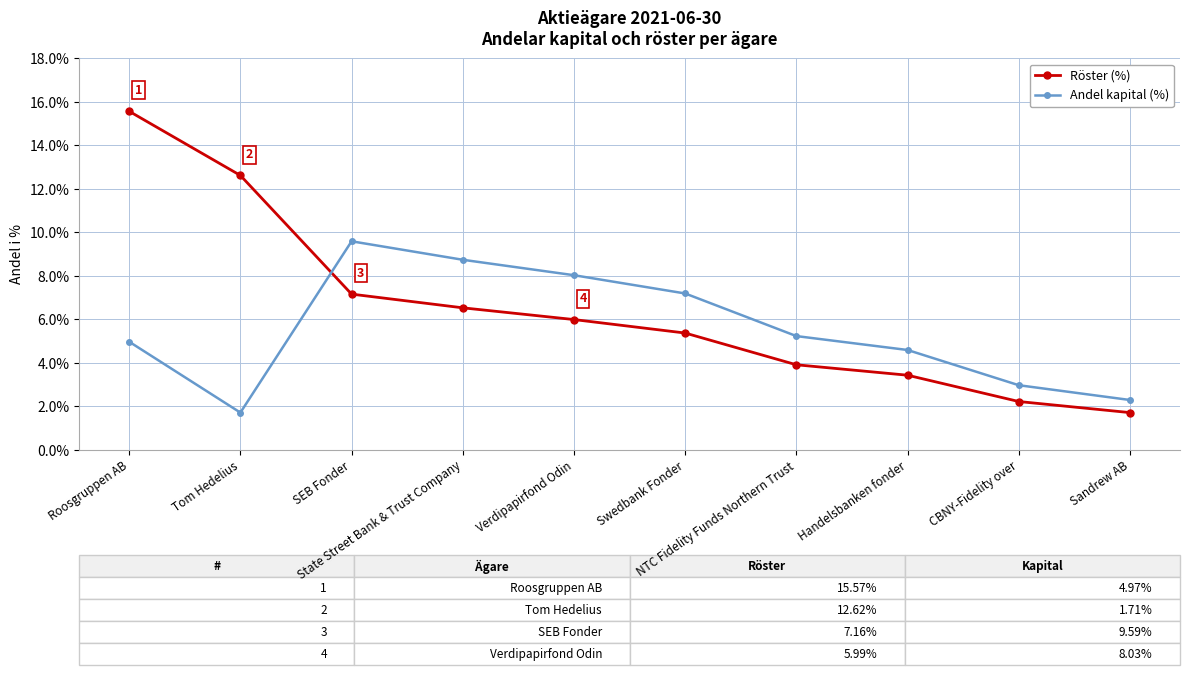

Reading right to left, list all the values displayed in this chart.

Röster (%): Sandrew AB=1.7	CBNY-Fidelity over=2.2	Handelsbanken fonder=3.4	NTC Fidelity Funds Northern Trust=3.9	Swedbank Fonder=5.4	Verdipapirfond Odin=6.0	State Street Bank & Trust Company=6.5	SEB Fonder=7.2	Tom Hedelius=12.6	Roosgruppen AB=15.6
Andel kapital (%): Sandrew AB=2.3	CBNY-Fidelity over=3.0	Handelsbanken fonder=4.6	NTC Fidelity Funds Northern Trust=5.2	Swedbank Fonder=7.2	Verdipapirfond Odin=8.0	State Street Bank & Trust Company=8.7	SEB Fonder=9.6	Tom Hedelius=1.7	Roosgruppen AB=5.0